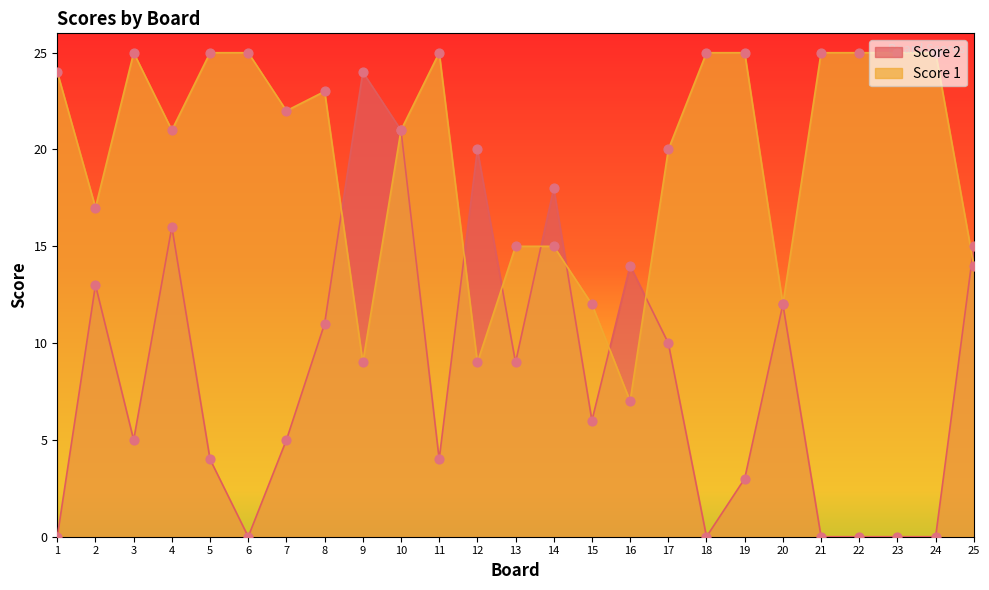

Which series has the widest spread of Y values?

Score 2